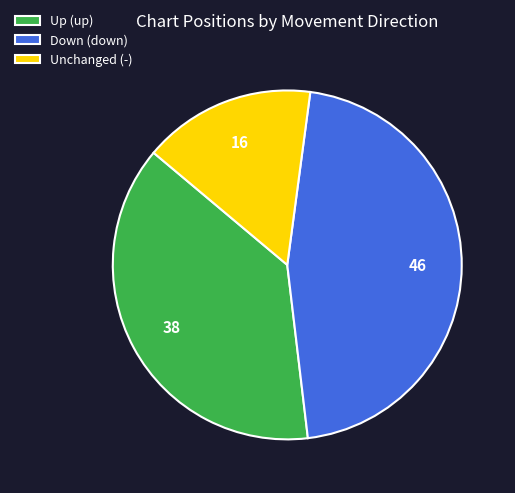

What is the largest slice in the pie chart?

Down (down)